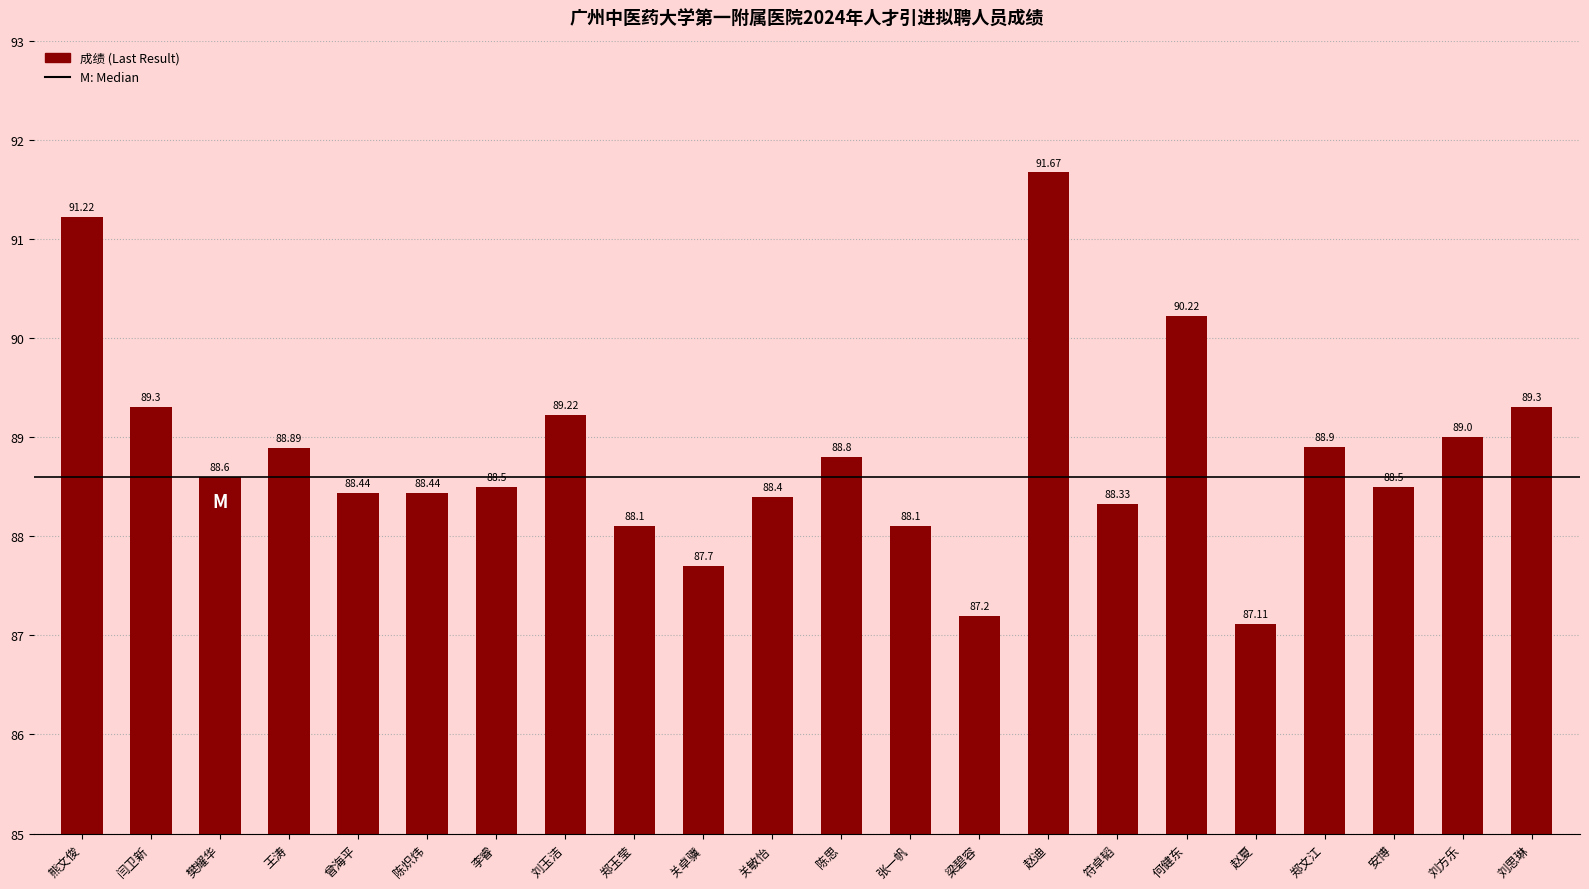

What is the label of the 16th bar from the right?

李睿